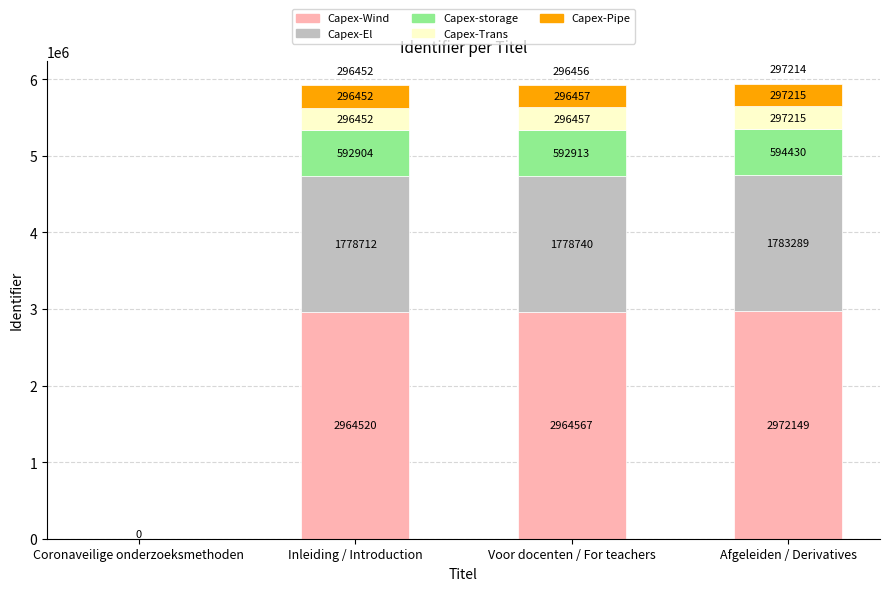

What is the sum of all Capex-Wind values?

8901236